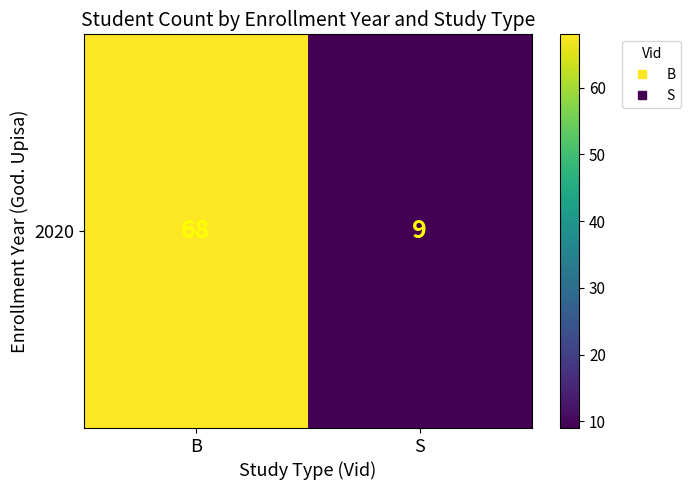

What is the difference between the values at B and S?

59